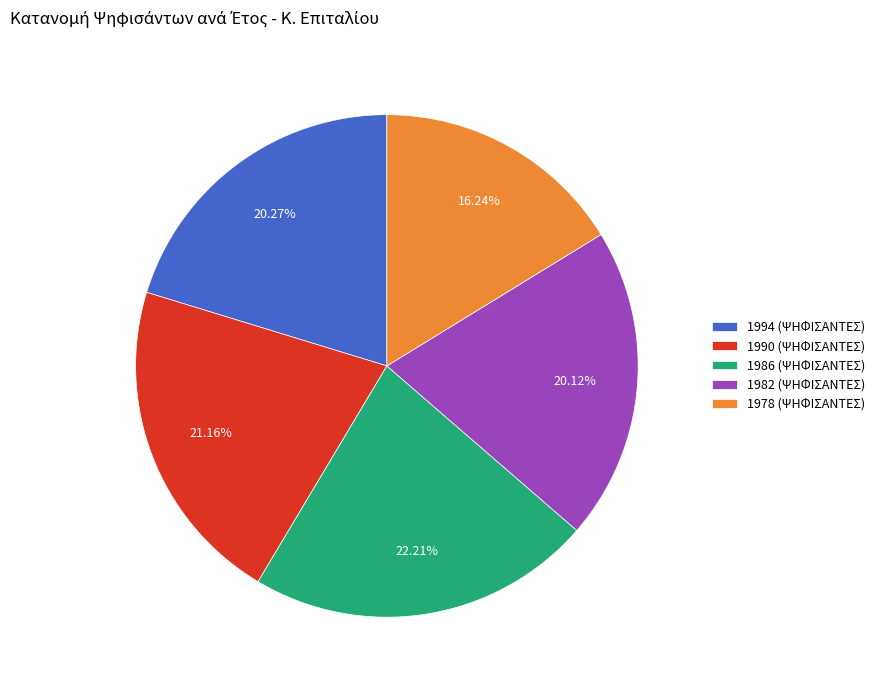

Between 1990 (ΨΗΦΙΣΑΝΤΕΣ) and 1986 (ΨΗΦΙΣΑΝΤΕΣ), which is larger?

1986 (ΨΗΦΙΣΑΝΤΕΣ)